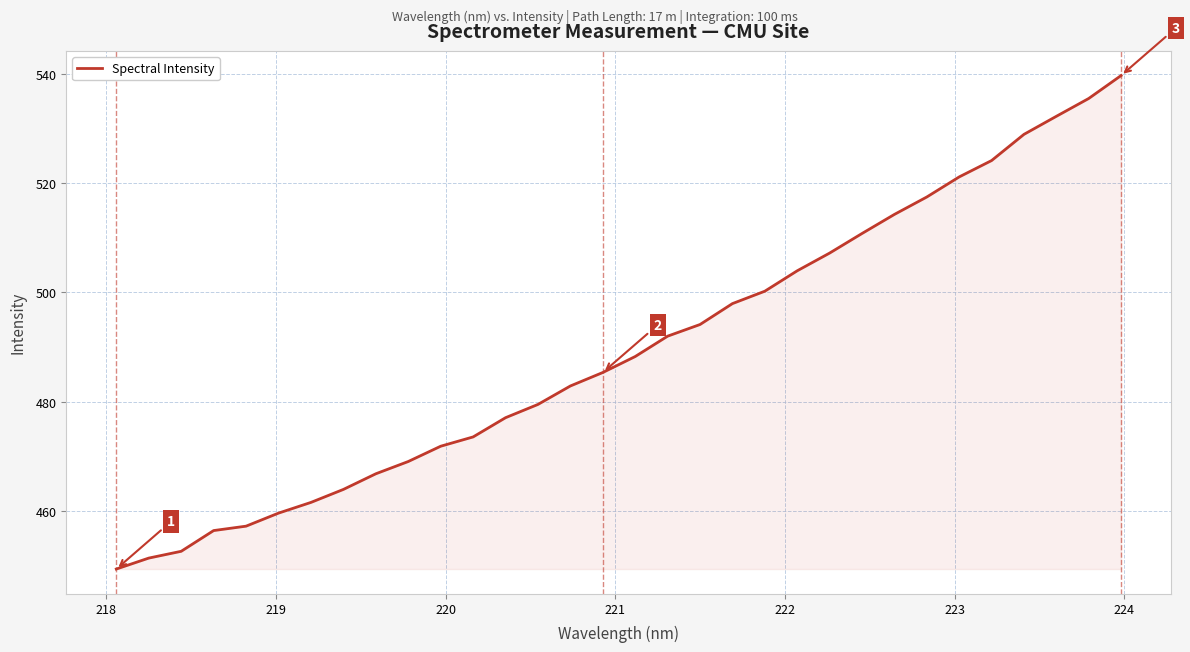

What is the maximum value shown in the chart?

539.7